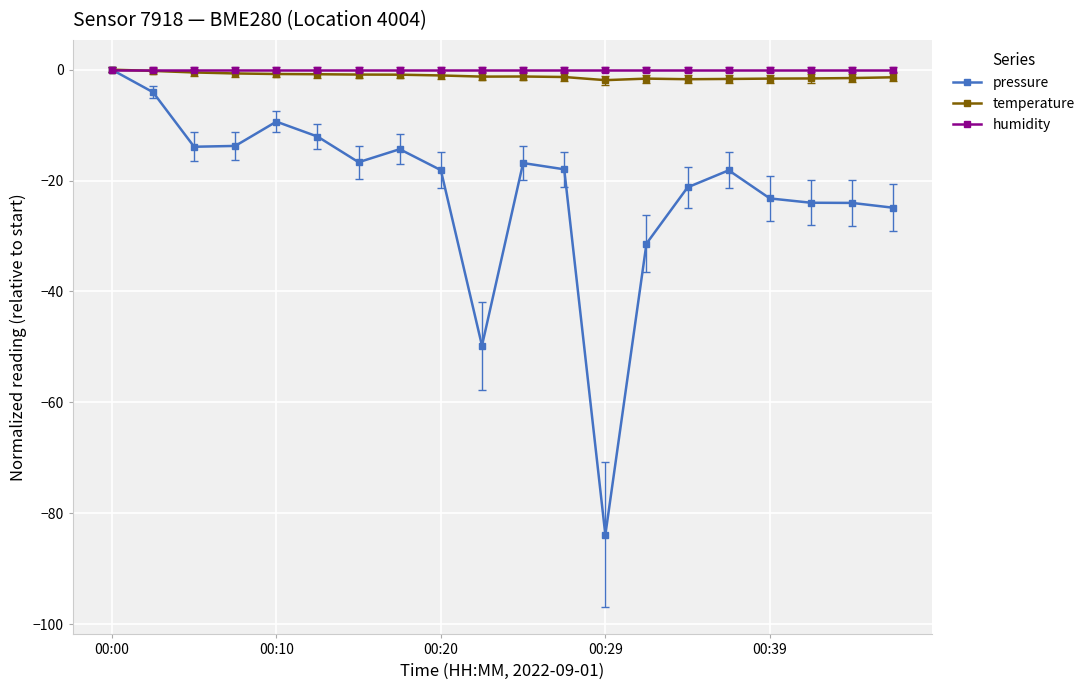

Which series has the largest range (max minus min)?

pressure